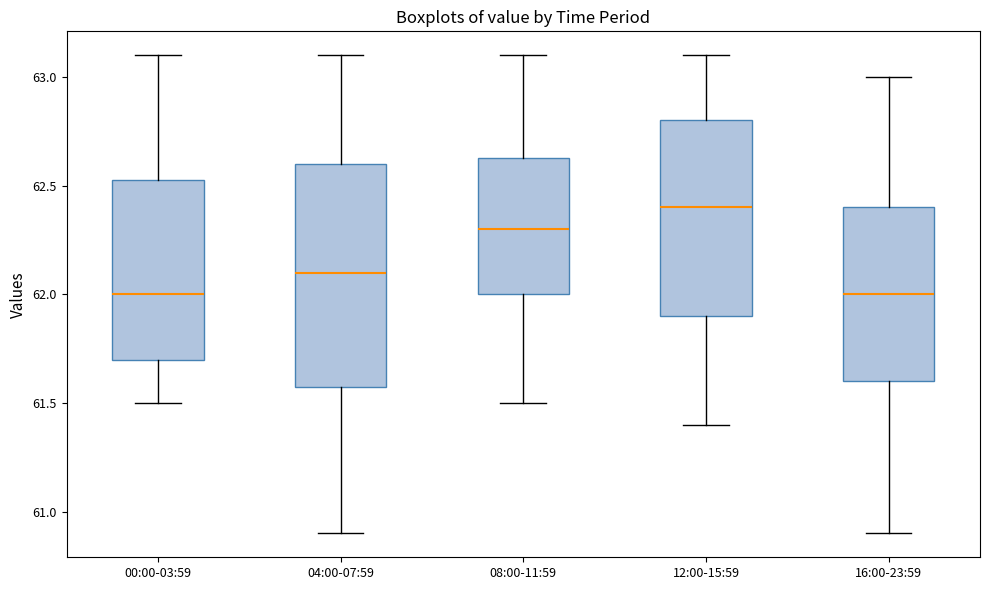

Where does the median line of the box for 08:00-11:59 sit on the y-axis? The values are not printed on the chart, so give them approximately, as read against the axis.

62.30